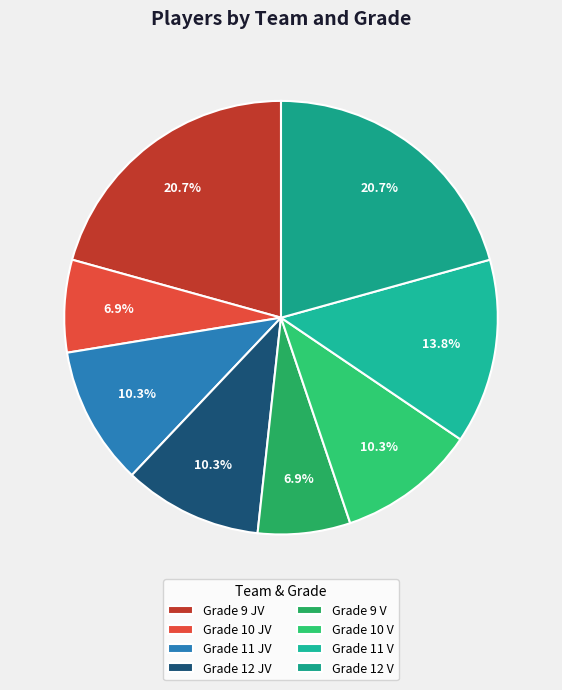

What percentage is the Grade 12 V slice, to the nearest percent?

21%